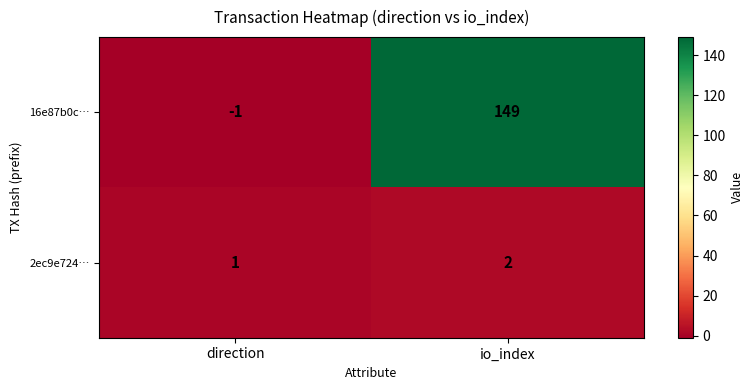

Reading left to right, list all the values displayed in this chart.

16e87b0c…: direction=-1	io_index=149
2ec9e724…: direction=1	io_index=2